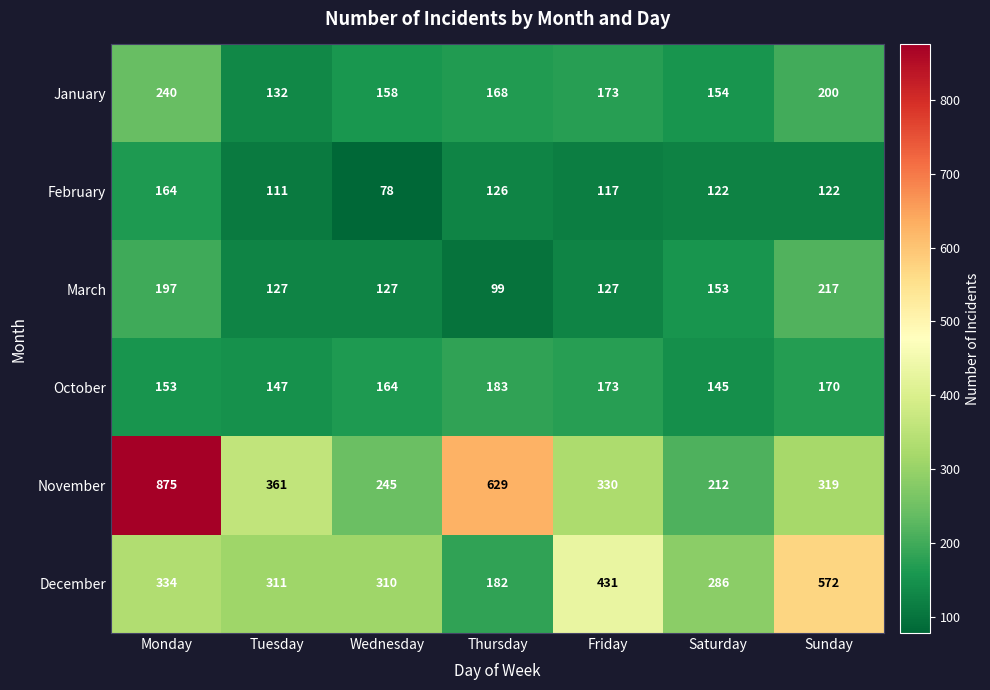

Which series has the widest spread of values?

November